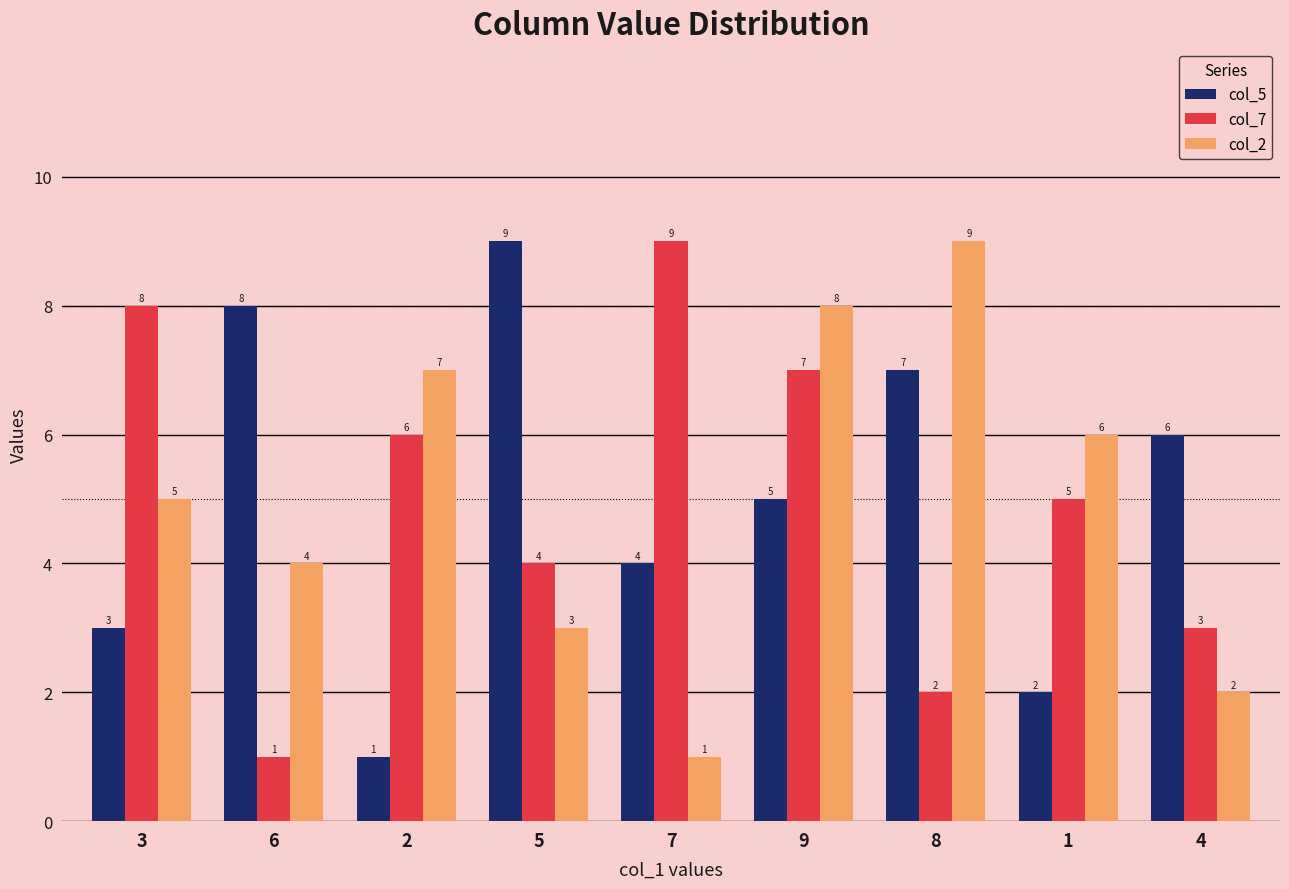

What is the difference between the second highest and second lowest values in the col_7 series?

6